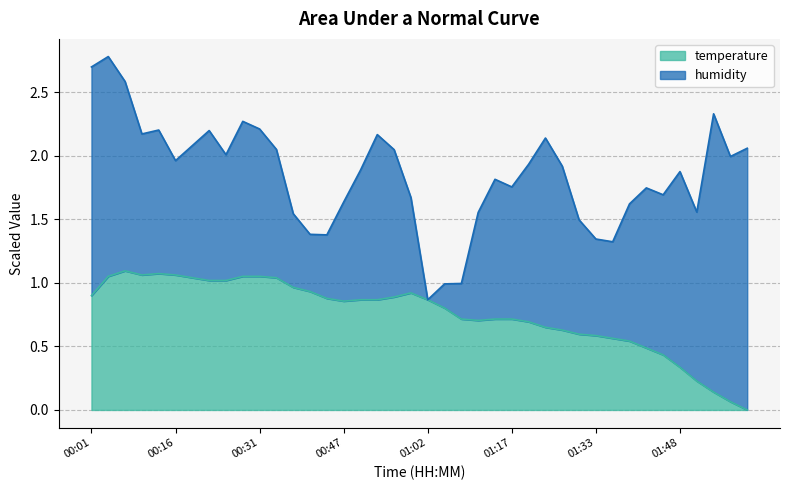

What is the sum of the values at 00:31 and 01:20?

1.7